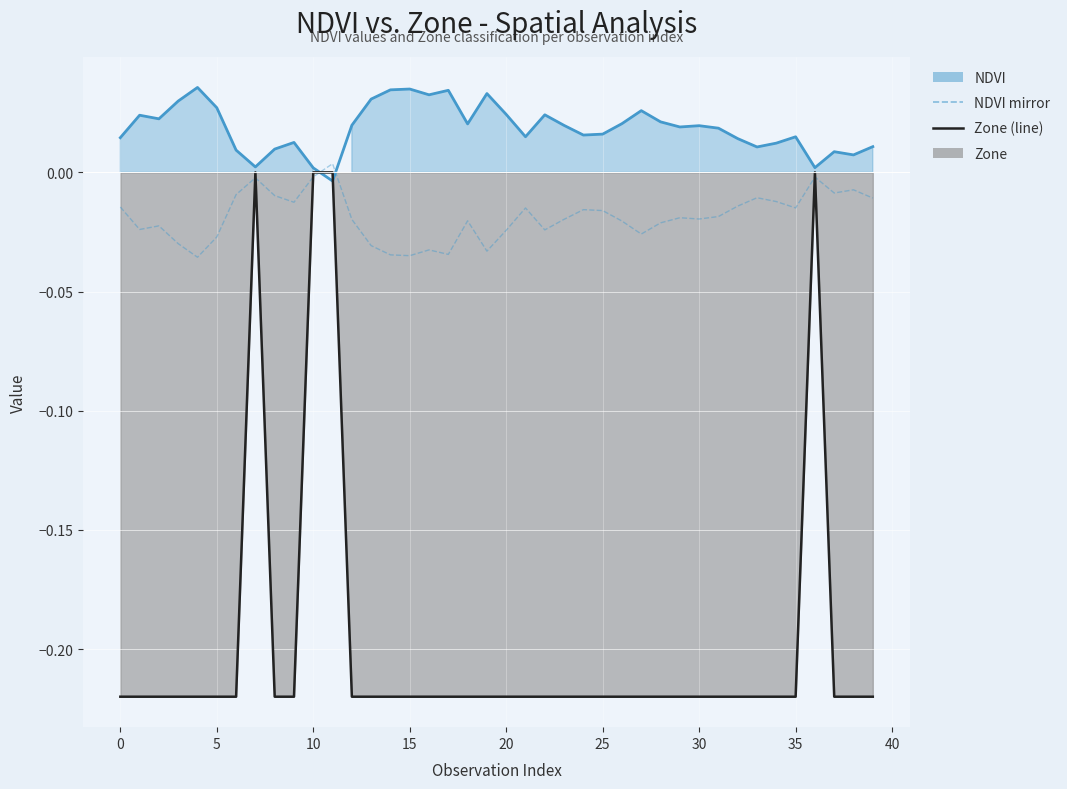

How many values in NDVI mirror are above zero?

1